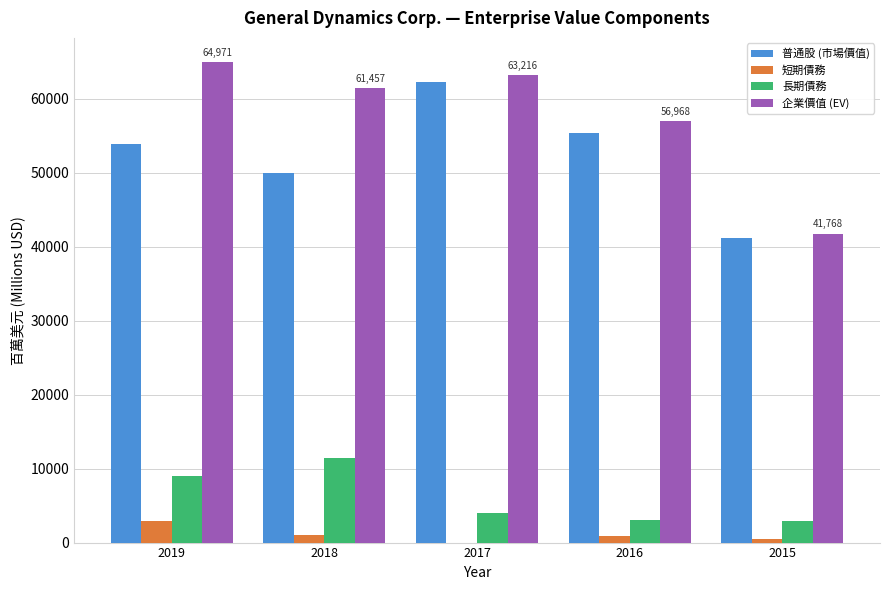

The 企業價值 (EV) series shows 34842 at 2018. True or false?

False